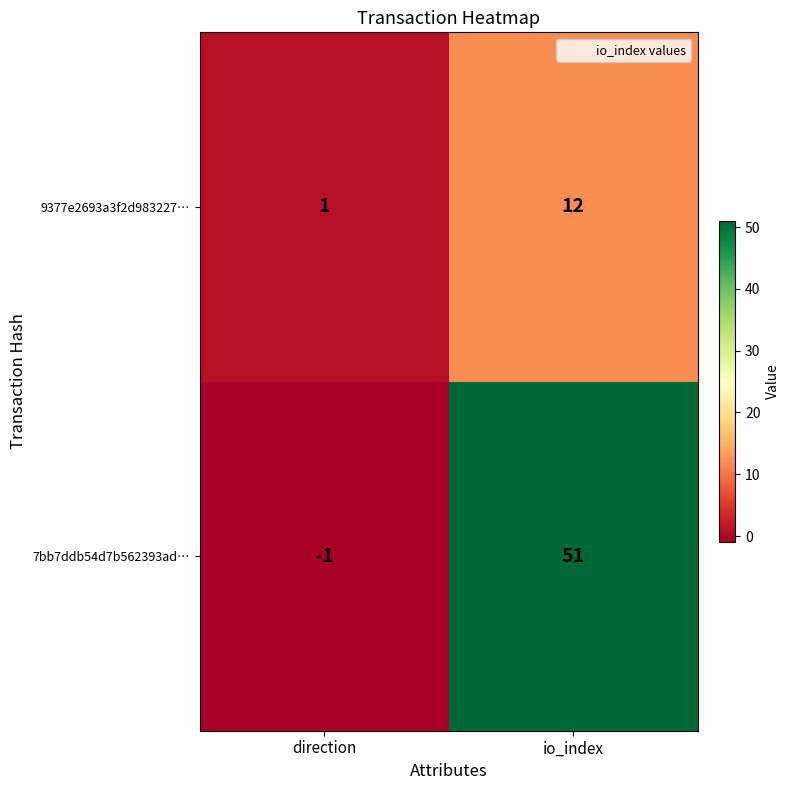

How many values in the 9377e2693a3f2d983227… series are below 12?

1